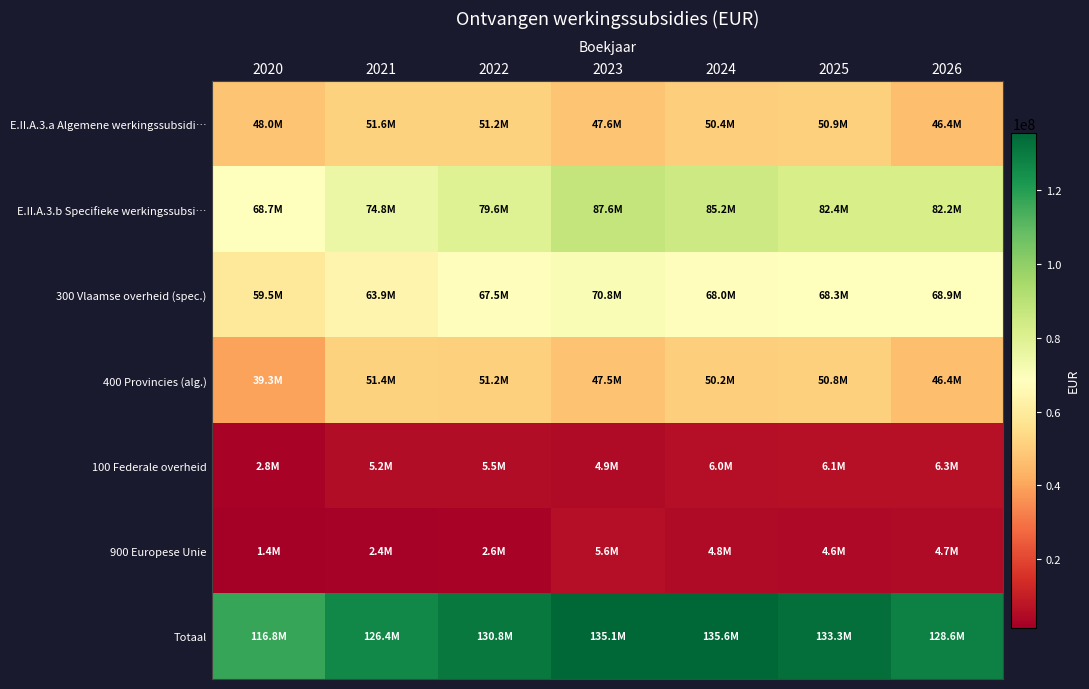

What is the spread (max minus min) of values at 2026?

123859471.1